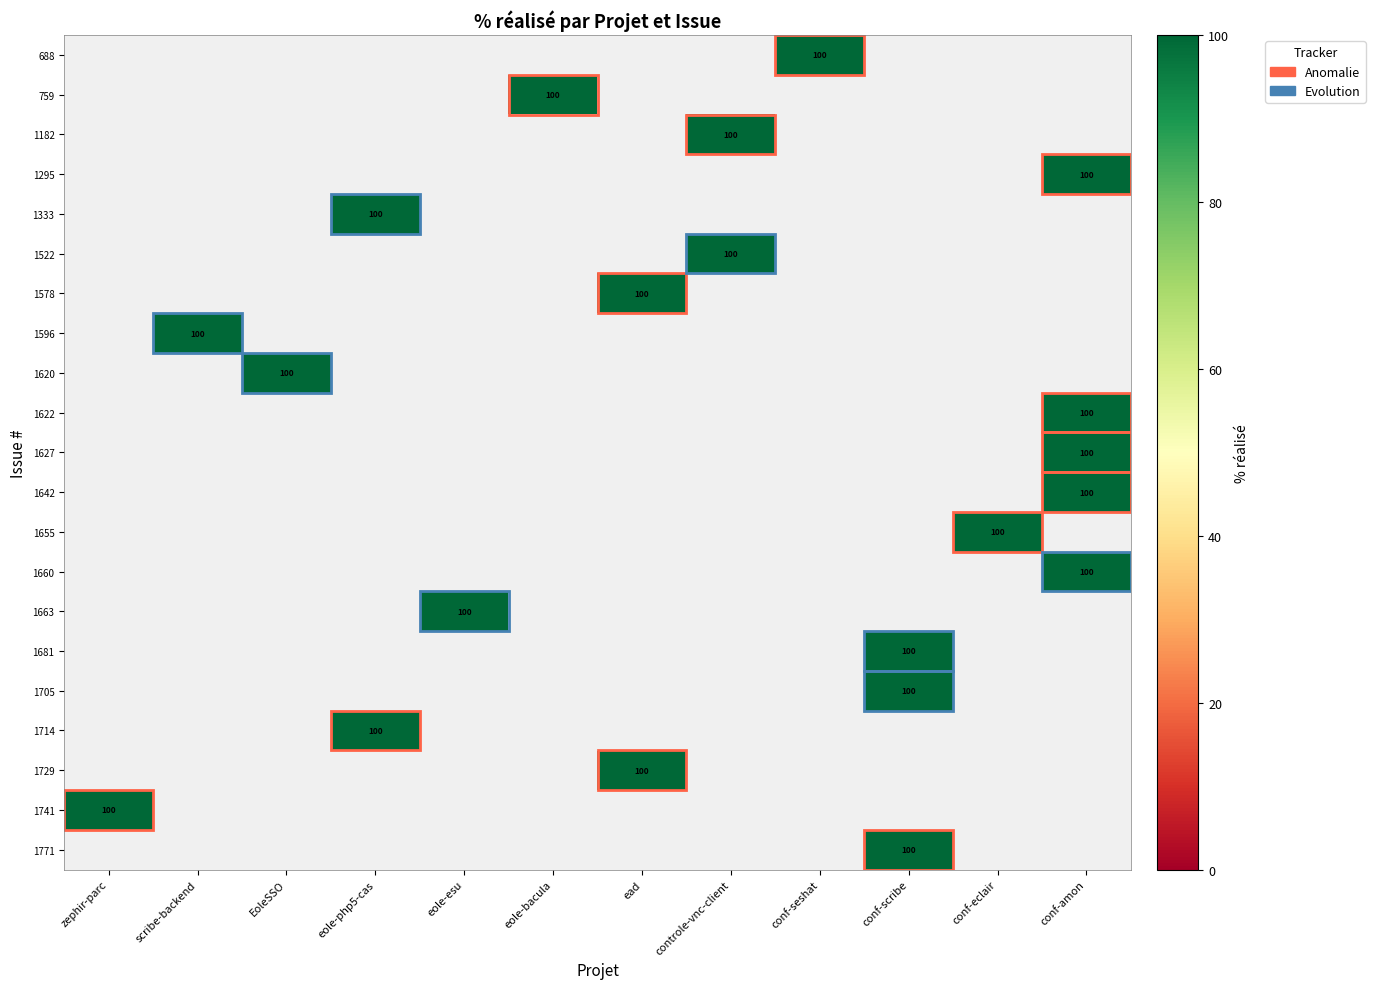

How many values in 1729 are above zero?

1